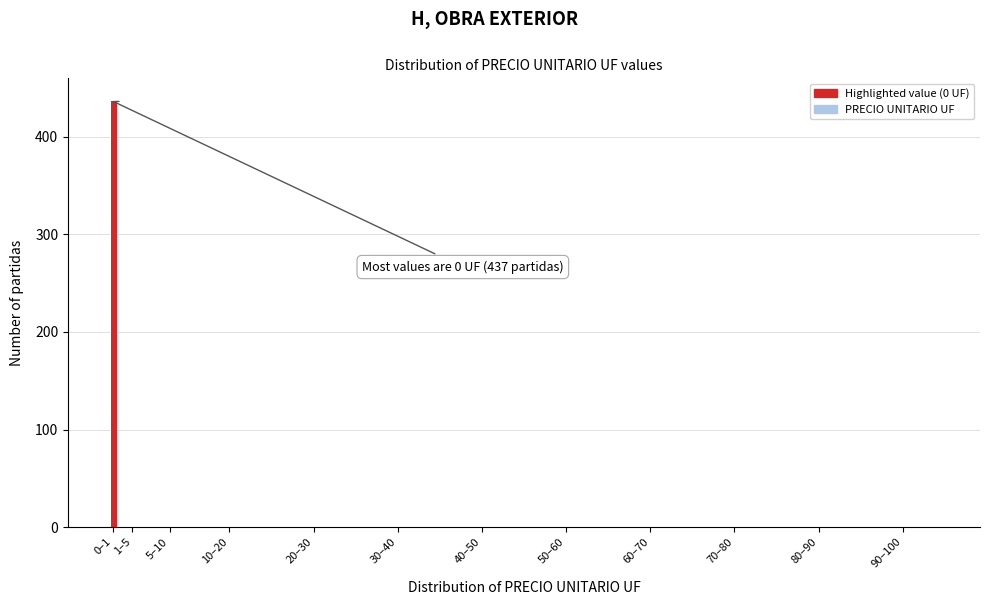

Reading right to left, what are all the values shown in this chart?

90–100=0	80–90=0	70–80=0	60–70=0	50–60=0	40–50=0	30–40=0	20–30=0	10–20=0	5–10=0	1–5=0	0–1=438